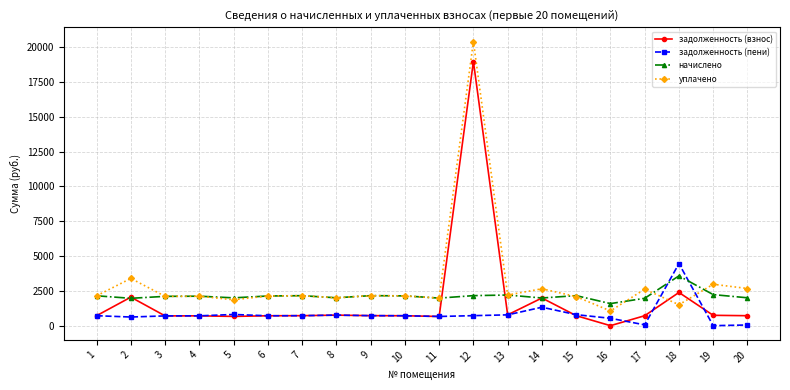

Where is задолженность (взнос) nearest to the value 9484?

18